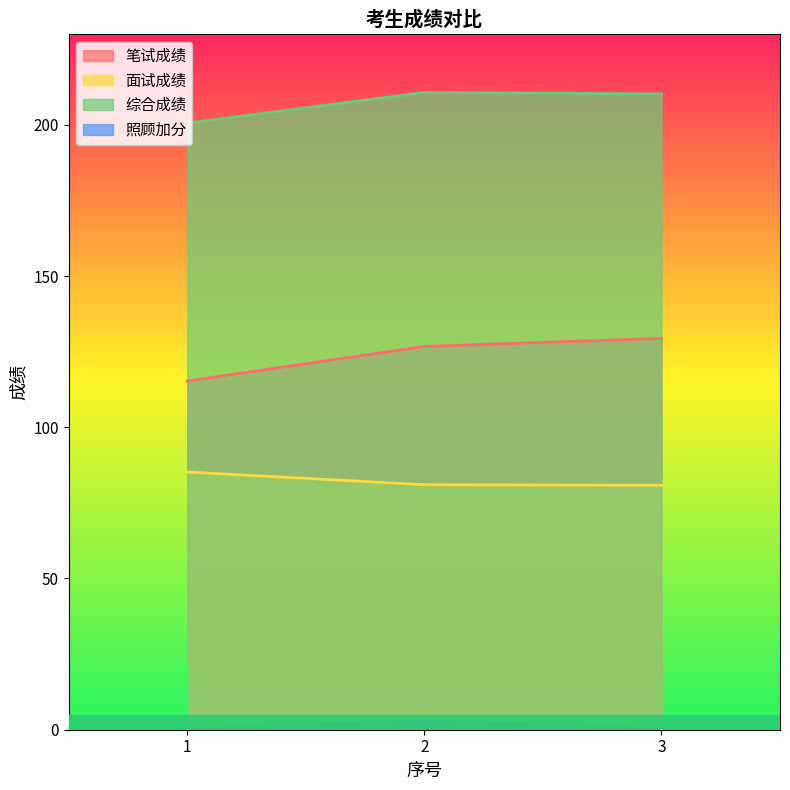

Is it true that 照顾加分 equals -1.8 at 3?

False